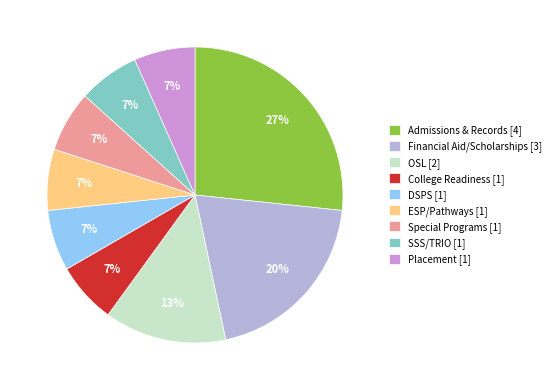

What percentage is the SSS/TRIO [1] slice, to the nearest percent?

7%